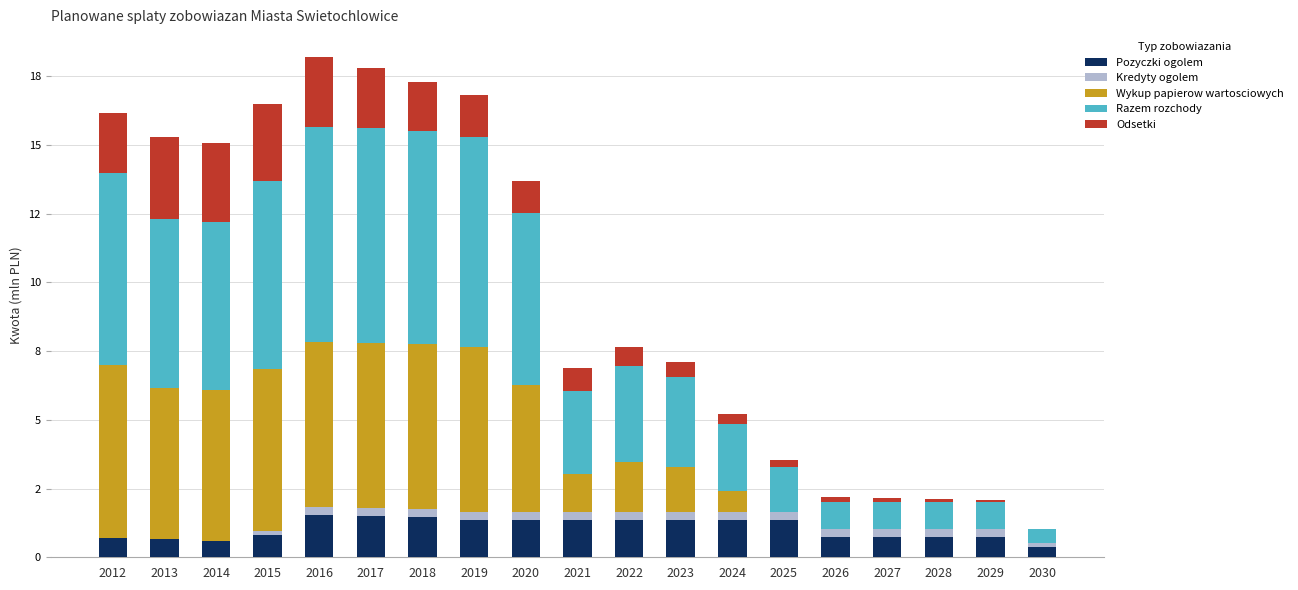

List the labels in order of Odsetki value, largest first.

2013, 2014, 2015, 2016, 2017, 2012, 2018, 2019, 2020, 2021, 2022, 2023, 2024, 2025, 2026, 2027, 2028, 2029, 2030